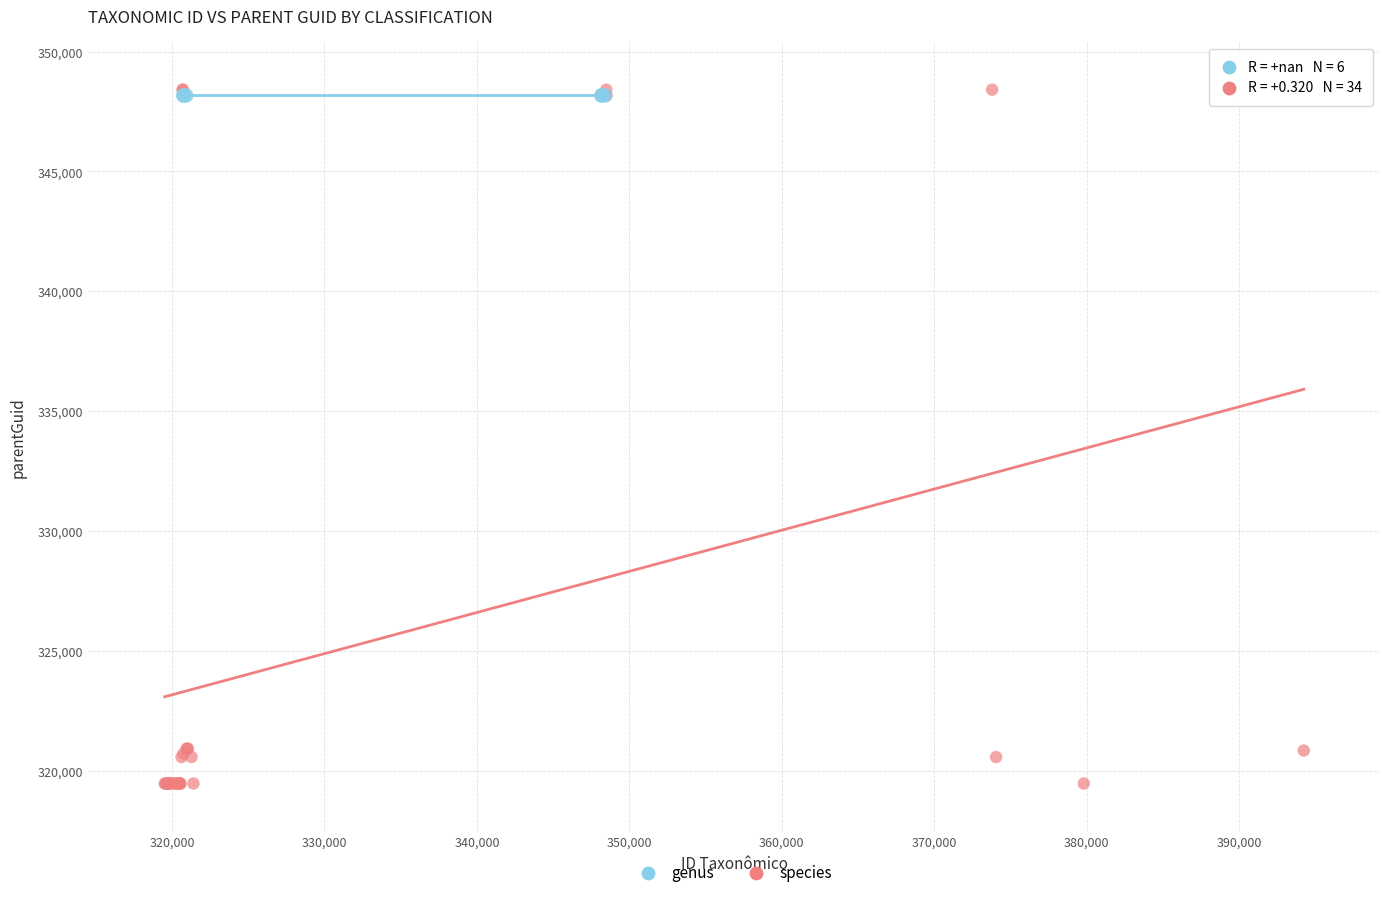

Which series contains the lowest Y value?

species